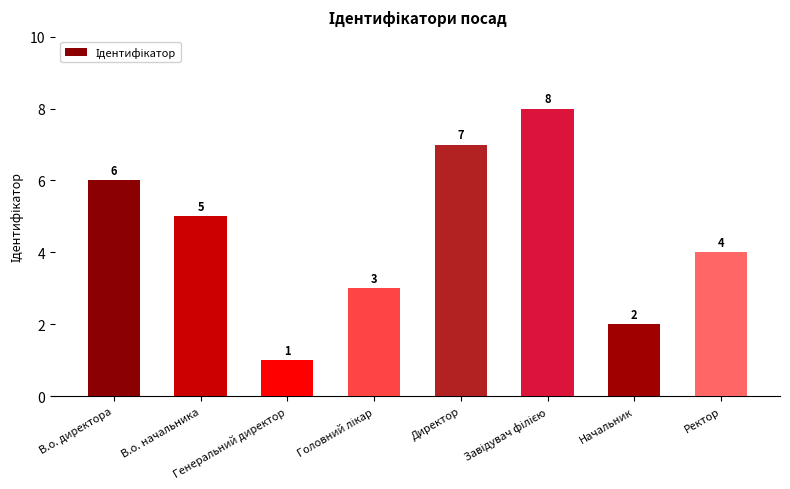

What is the greatest value displayed?

8